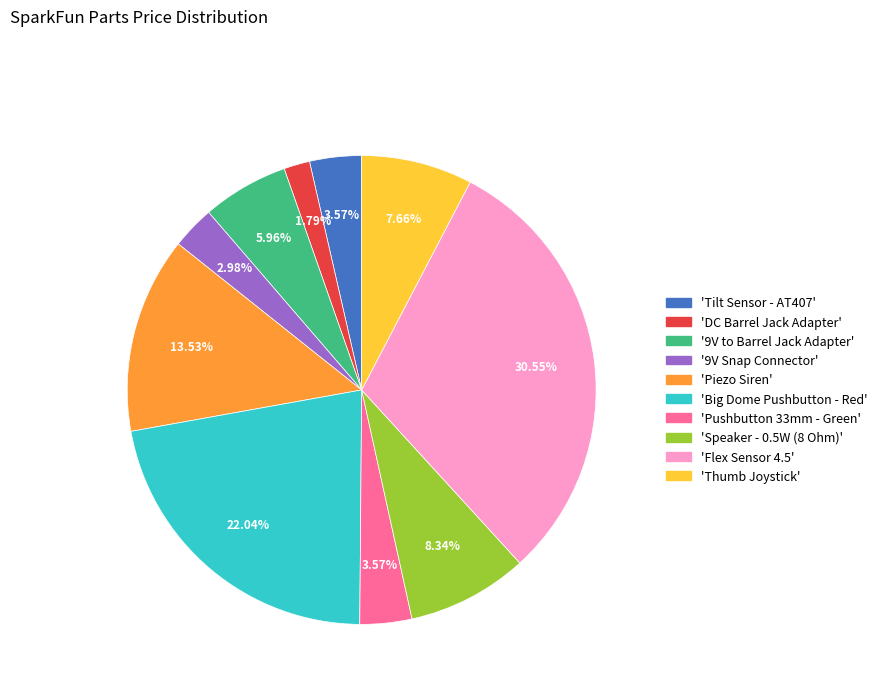

Is there a majority slice in this chart?

No